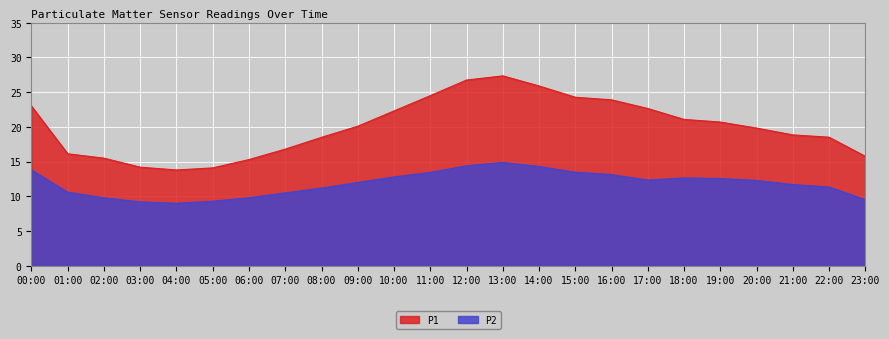

True or false: P1 and P2 intersect in this chart.

False